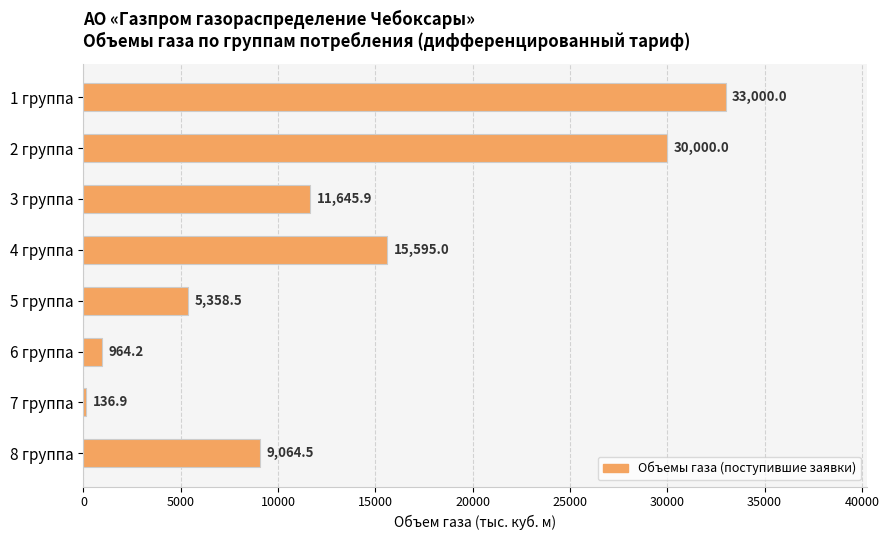

Approximately how many times larger is the value at 4 группа compared to 3 группа?

1.3